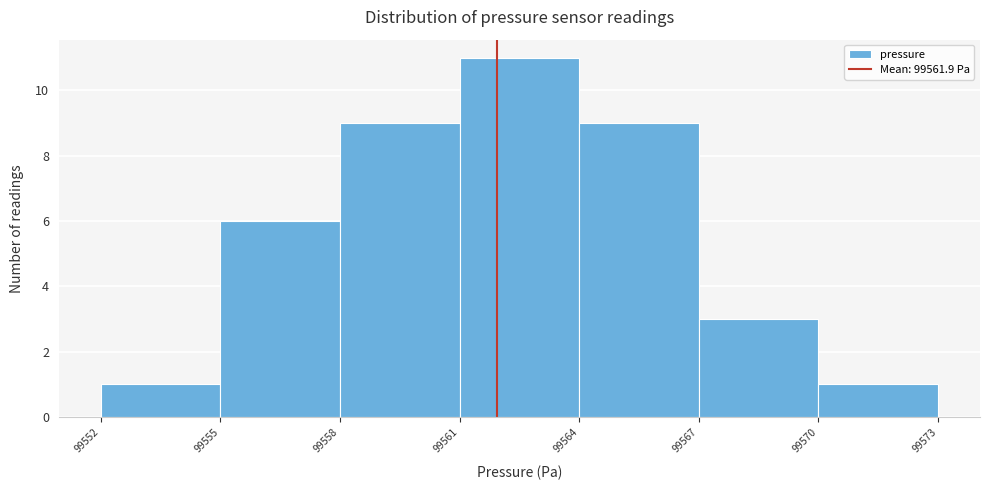

Reading left to right, transcribe this chart: for each bar, give the range it covers on the x-axis and its height. The values are not printed on the chart, so give them approximately, as read against the axis.

99552 to 99555: 1
99555 to 99558: 6
99558 to 99561: 9
99561 to 99564: 11
99564 to 99567: 9
99567 to 99570: 3
99570 to 99573: 1